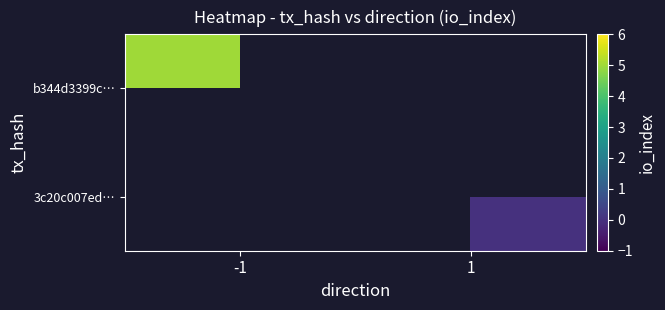

Is the value of 3c20c007ed… at 1 greater than the value of b344d3399c… at 1?

No